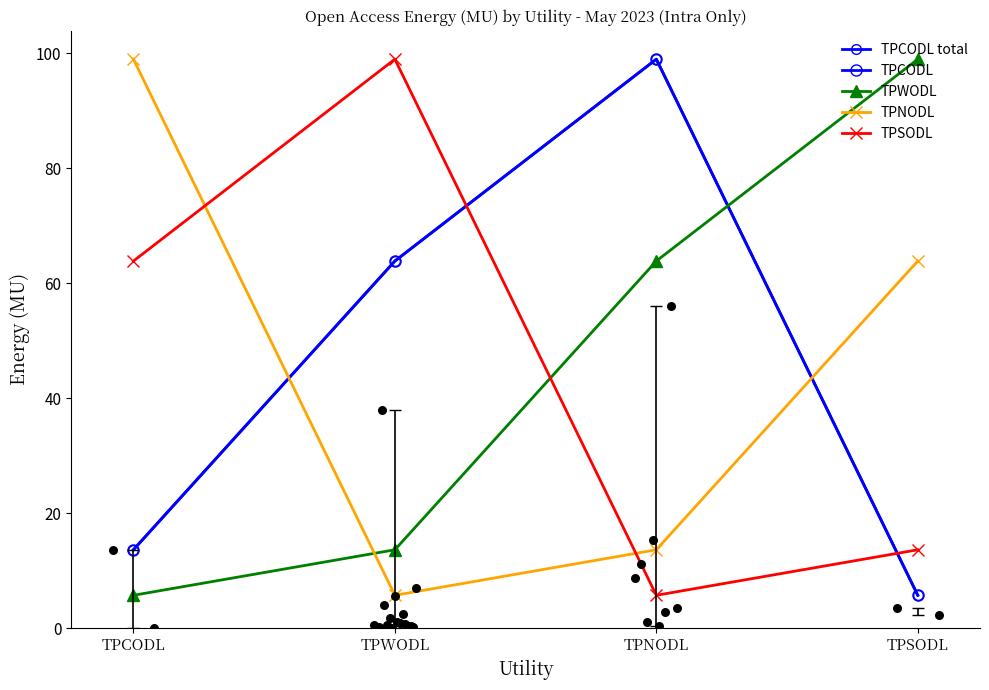

Which series reaches the minimum Y coordinate?

TPCODL total